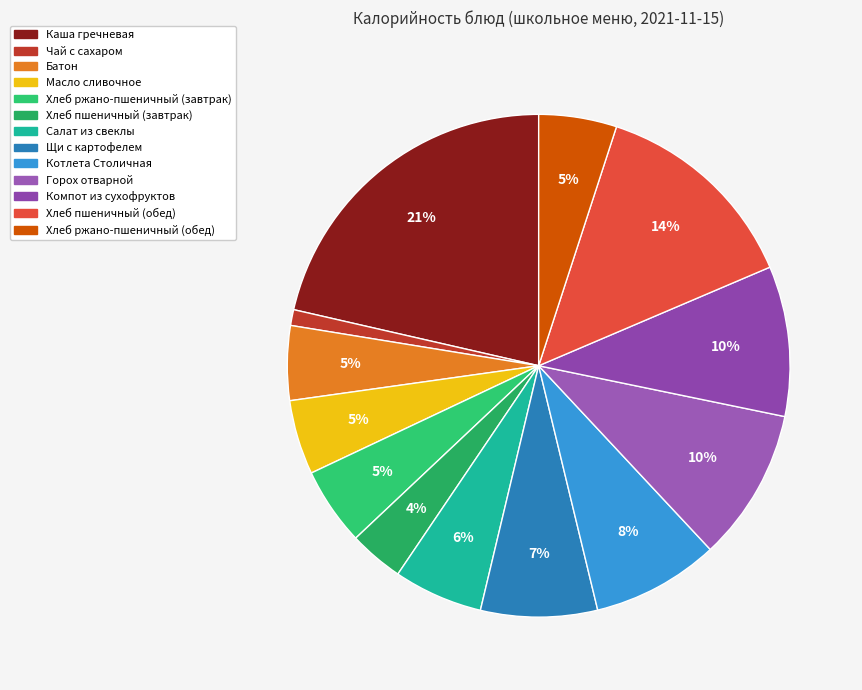

To the nearest percent, what is the difference between the largest and smallest slice percentages?

20%